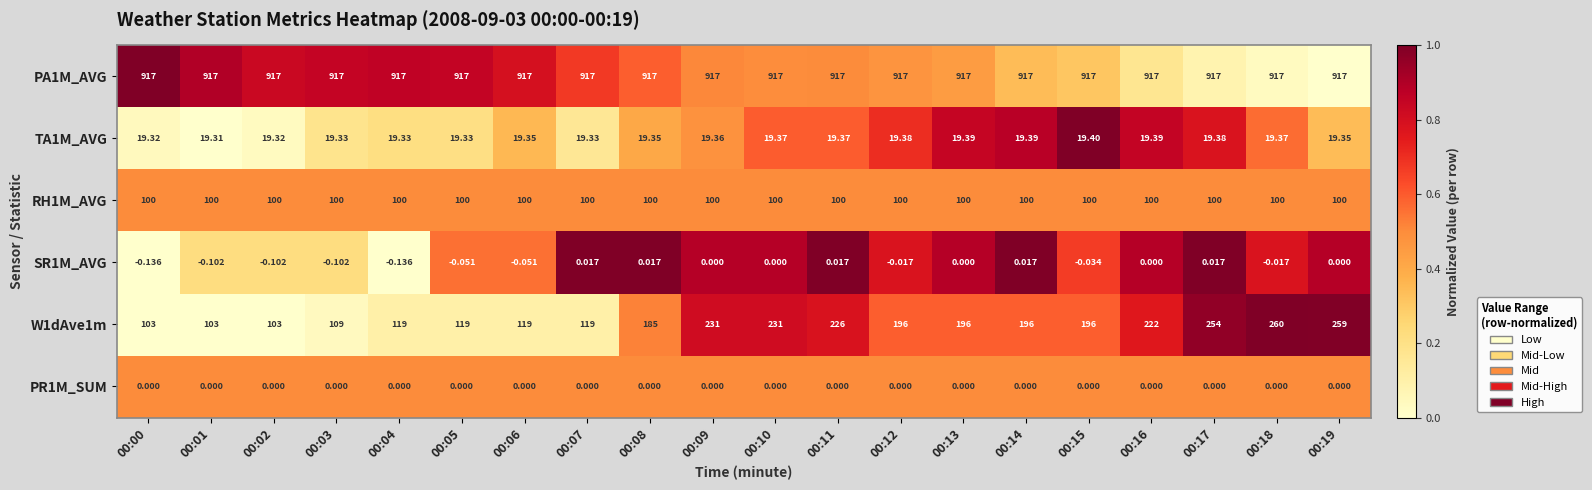

Is the value of W1dAve1m at 00:07 greater than the value of RH1M_AVG at 00:19?

Yes